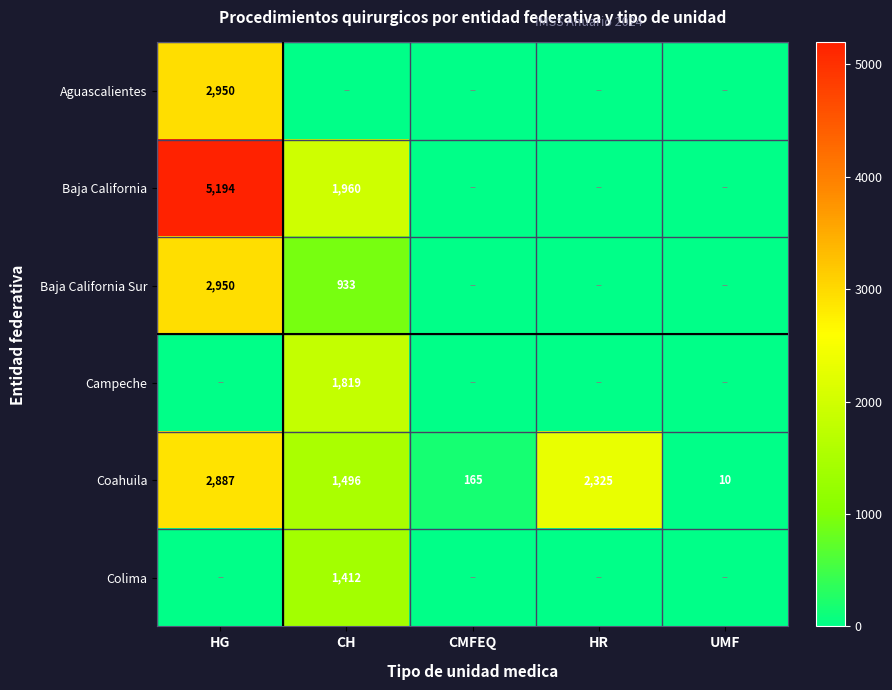

What is the total value across all series at CH?

7620